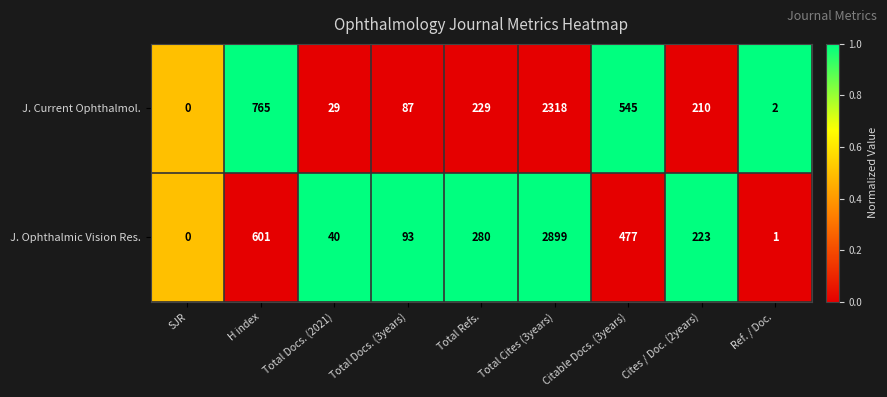

Which series changed the most between Total Docs. (3years) and Cites / Doc. (2years)?

J. Ophthalmic Vision Res.